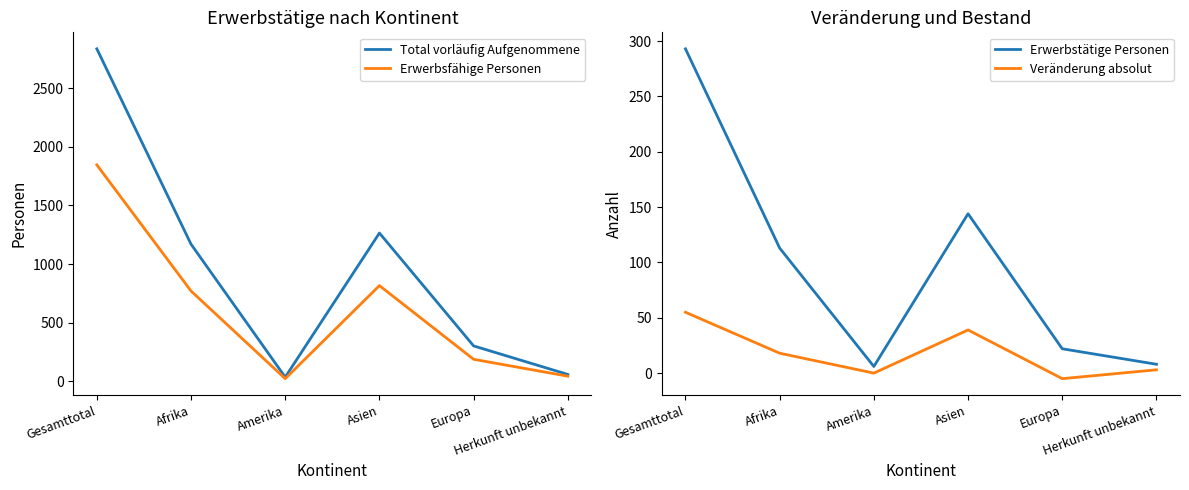

What is the average value of the Erwerbsfähige Personen series?

615